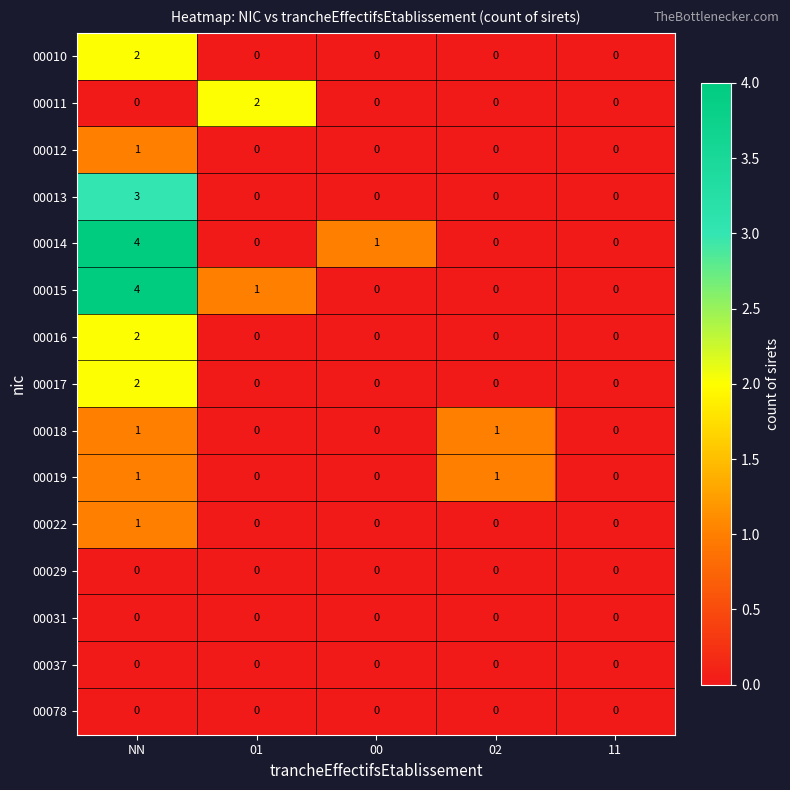

How many 00010 values are between 0 and 1?

4